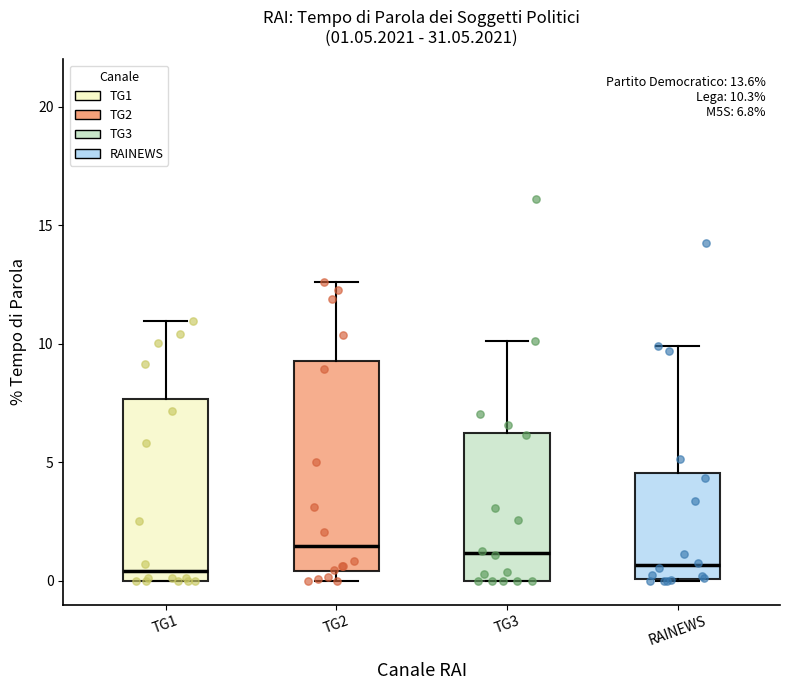

Comparing the boxes themselves (not the whiskers), which one is the tallest?

TG2